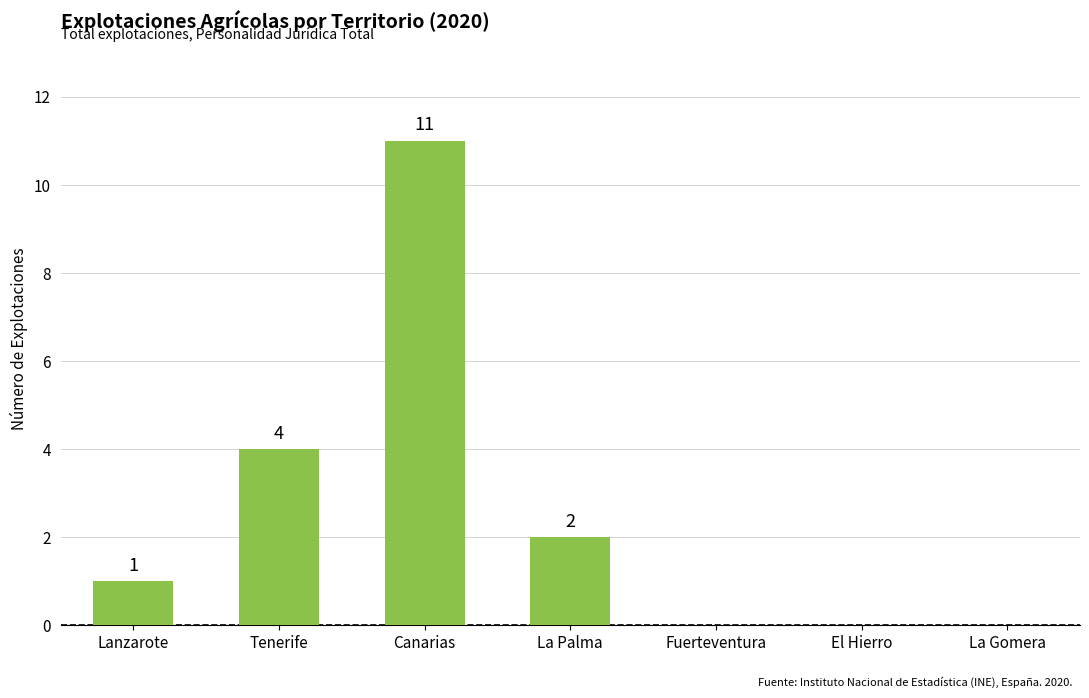

Between La Gomera and Tenerife, which is larger?

Tenerife